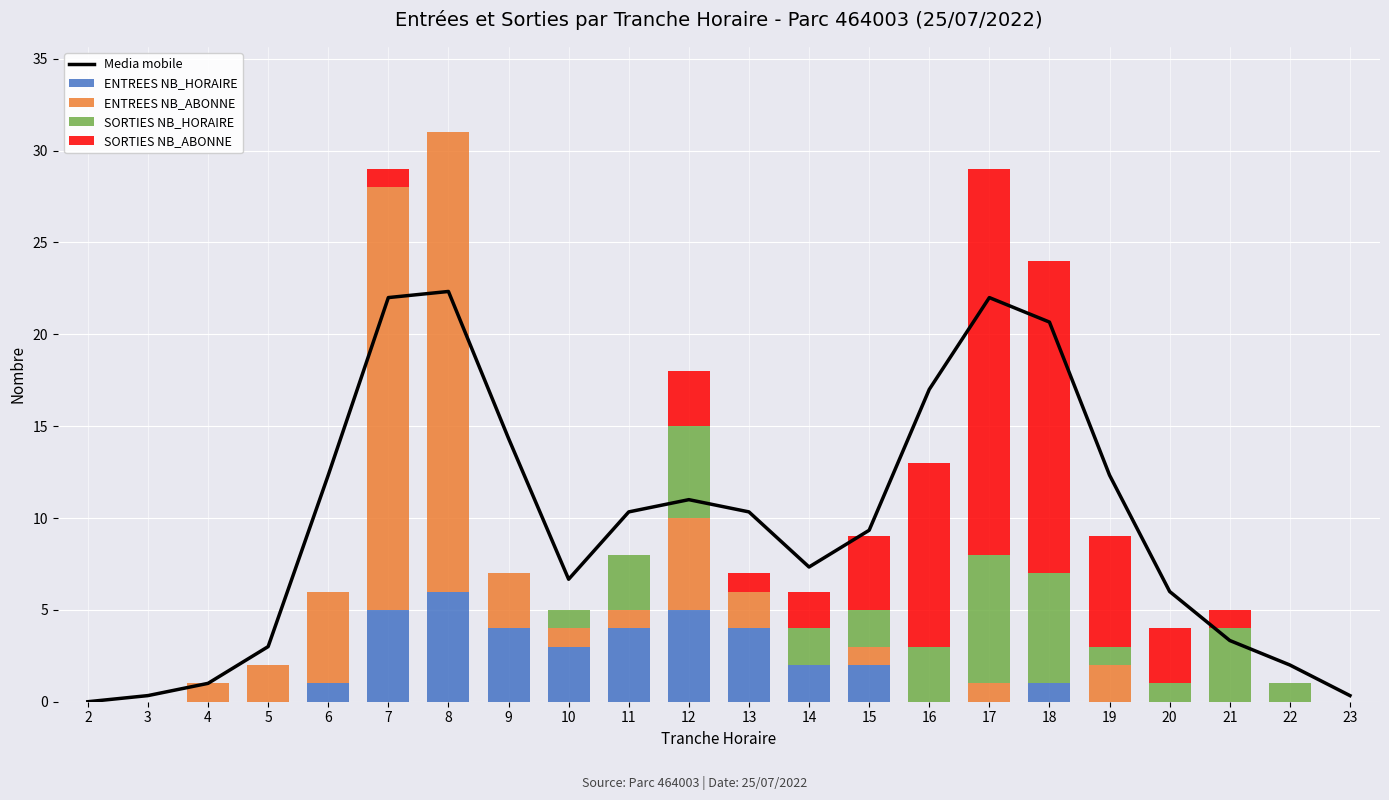

What is the average value of the ENTREES NB_ABONNE series?

3.3